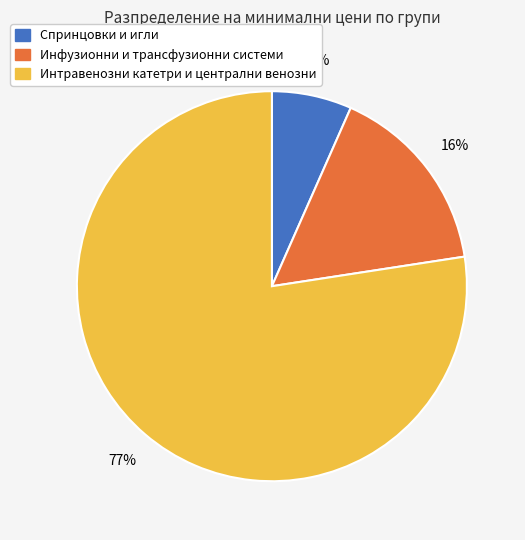

Combined, do Инфузионни и трансфузионни системи and Интравенозни катетри и централни венозни account for over 50%?

Yes